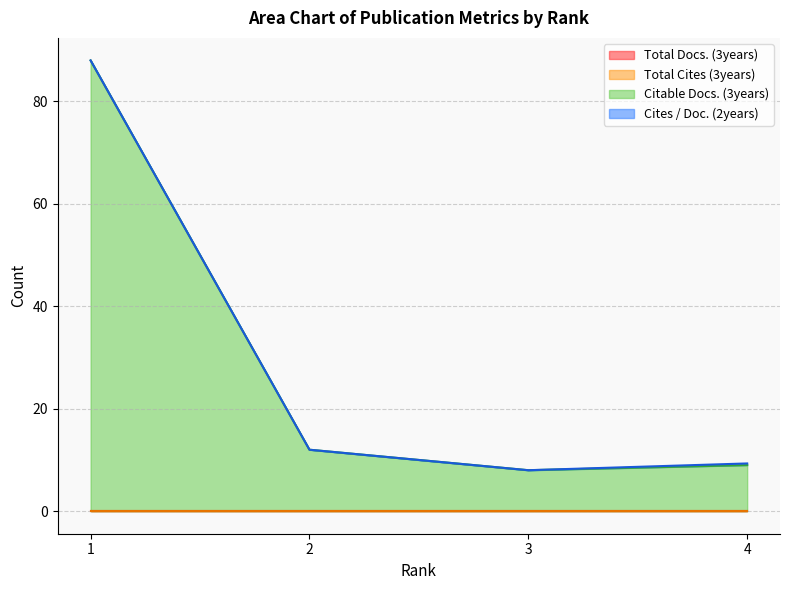

True or false: Citable Docs. (3years) has more than 2 interior local peaks.

False